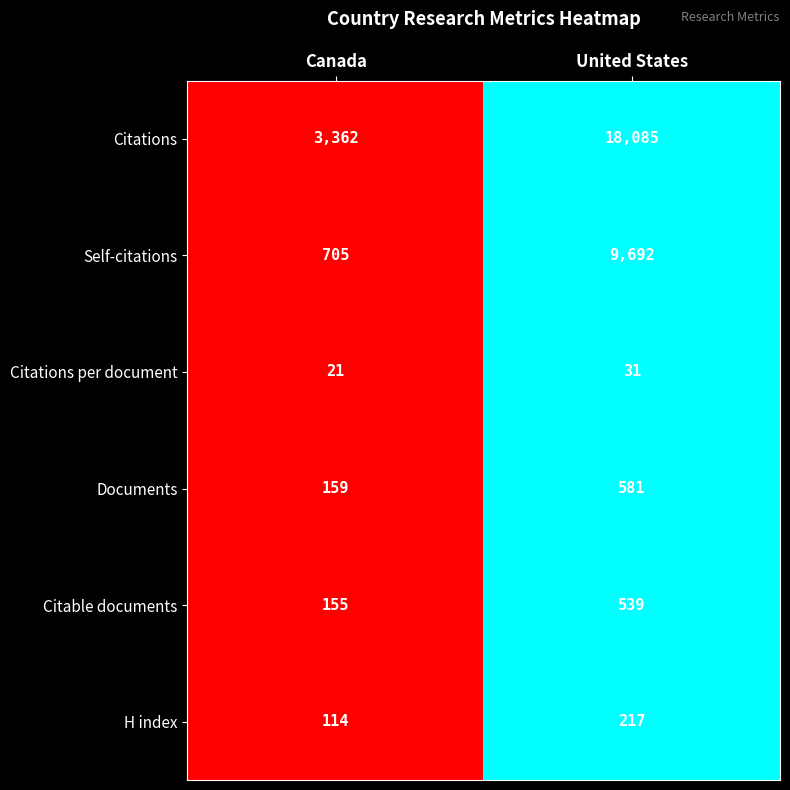

What is the sum of all H index values?

331